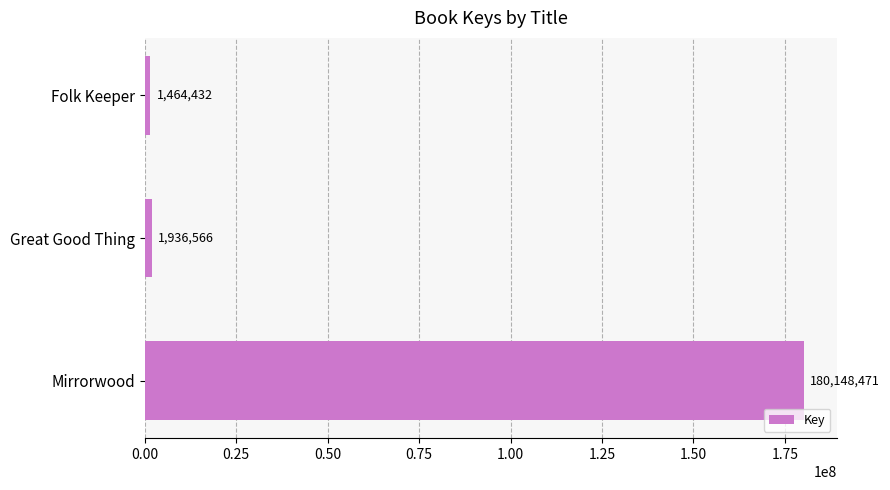

Are the bars grouped side by side (vs. stacked)?

No